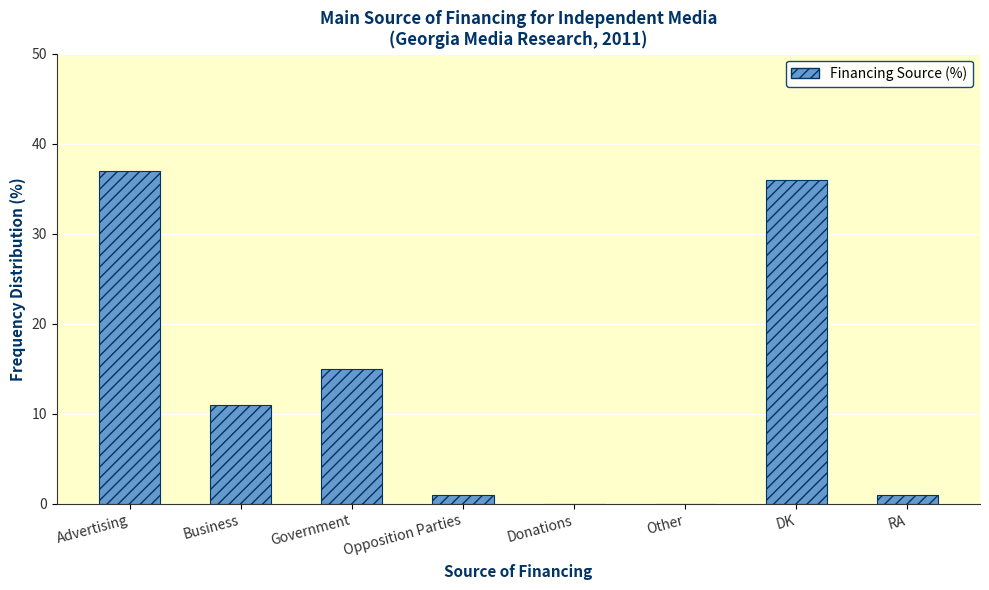

What is the change in value from Advertising to Donations?

-37